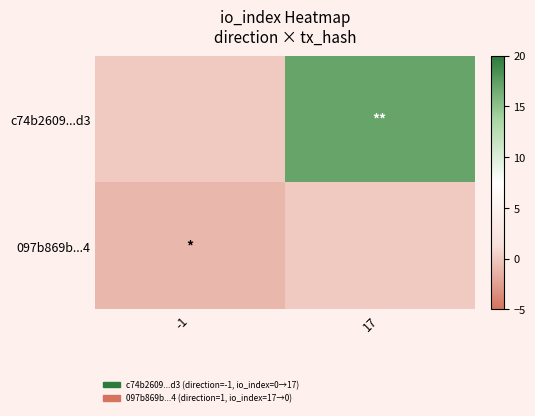

Between -1 and 17, which series saw the biggest shift?

c74b2609...d3